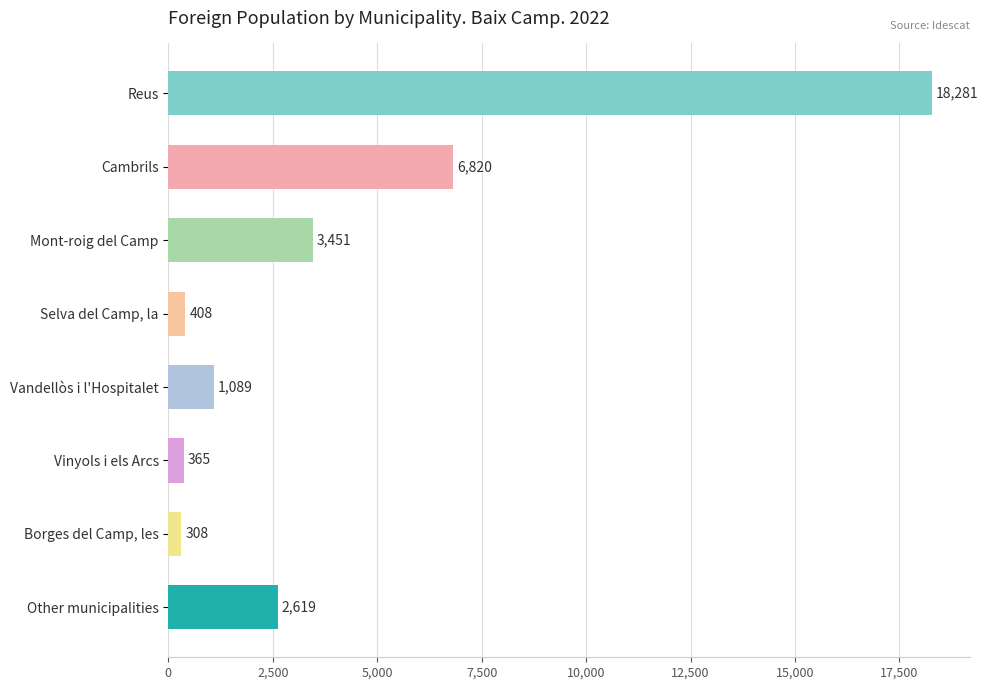

Reading top to bottom, list all the values displayed in this chart.

Reus=18281	Cambrils=6820	Mont-roig del Camp=3451	Selva del Camp, la=408	Vandellòs i l'Hospitalet=1089	Vinyols i els Arcs=365	Borges del Camp, les=308	Other municipalities=2619